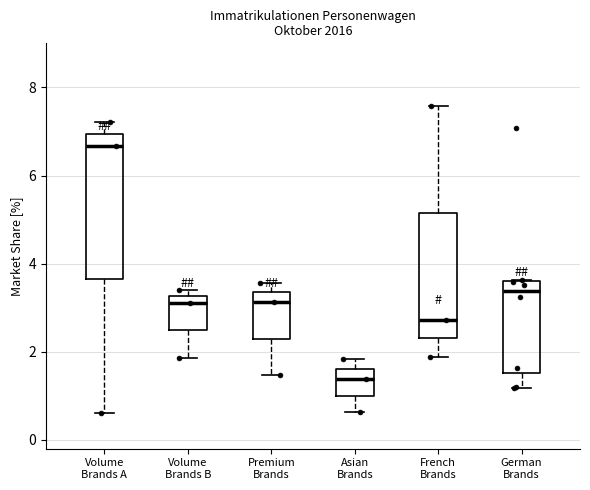

Reading left to right, transcribe this box plot: for each box, give where its median line is, the range the box spans, and where its two whiskers end, as read against the y-axis. The values are not printed on the chart, so give them approximately, as read against the axis.

Volume Brands A: median 6.6, box 3.6 to 7.0, whiskers 0.6 to 7.2
Volume Brands B: median 3.2 (just below the box's upper edge), box 2.4 to 3.2, whiskers 1.8 to 3.4
Premium Brands: median 3.2, box 2.2 to 3.4, whiskers 1.4 to 3.6
Asian Brands: median 1.4, box 1.0 to 1.6, whiskers 0.6 to 1.8
French Brands: median 2.8, box 2.4 to 5.2, whiskers 1.8 to 7.6
German Brands: median 3.4, box 1.6 to 3.6, whiskers 1.2 to 3.6